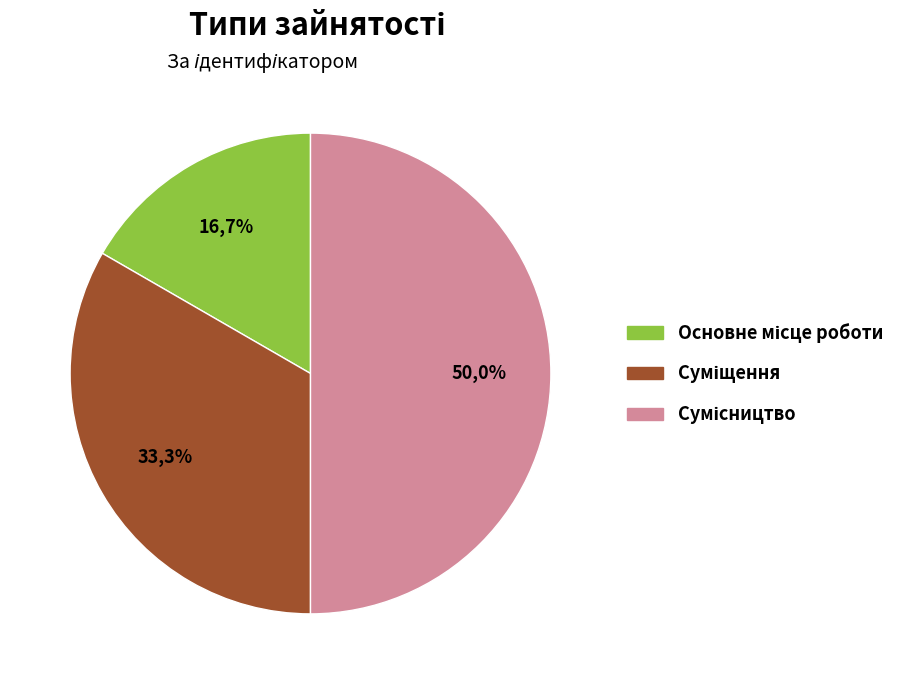

How many slices are in this pie chart?

3